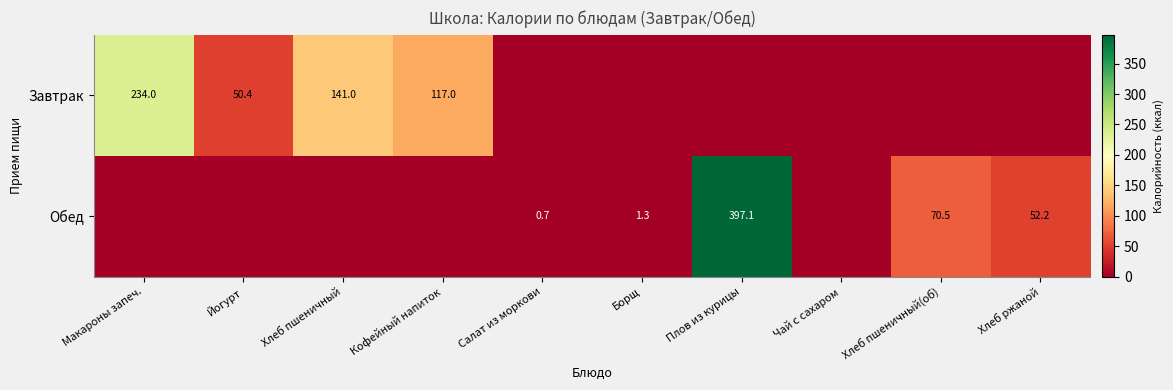

Is the value of Завтрак at Кофейный напиток greater than the value of Обед at Хлеб пшеничный(об)?

Yes